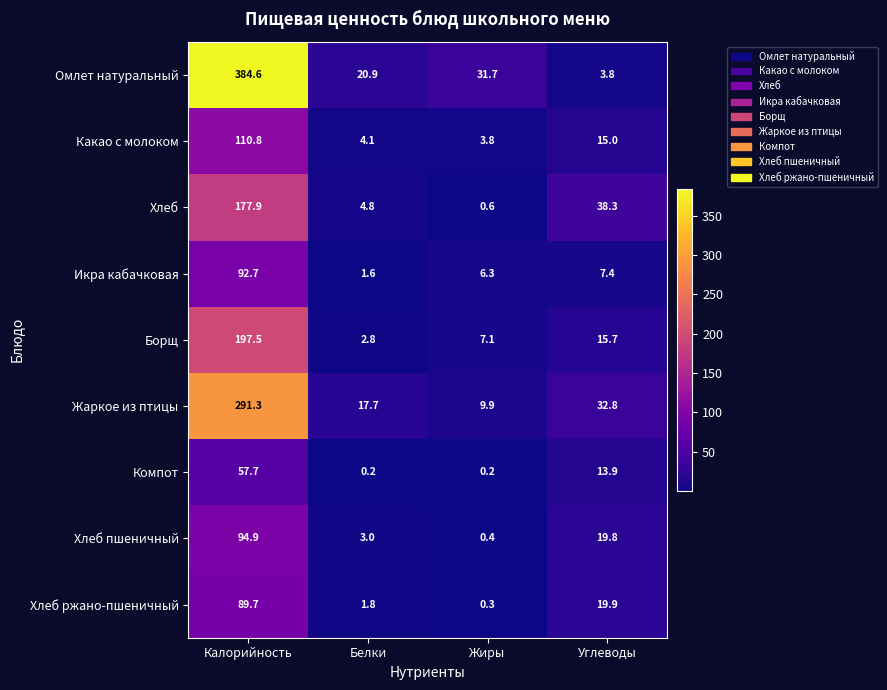

Which category has the highest value across all series?

Калорийность